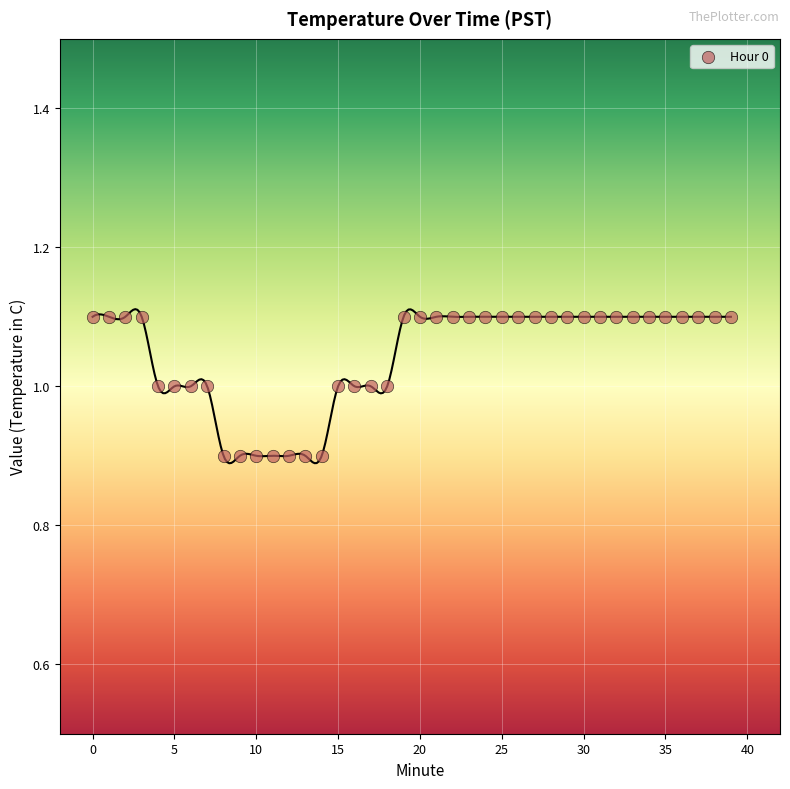

How many points are shown in the scatter plot?

40